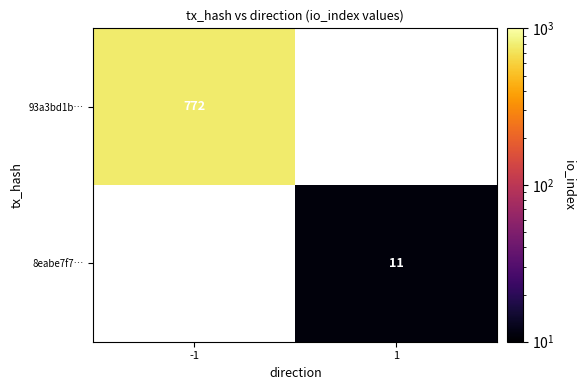

True or false: 8eabe7f7… has a value of 11 at 1.

True